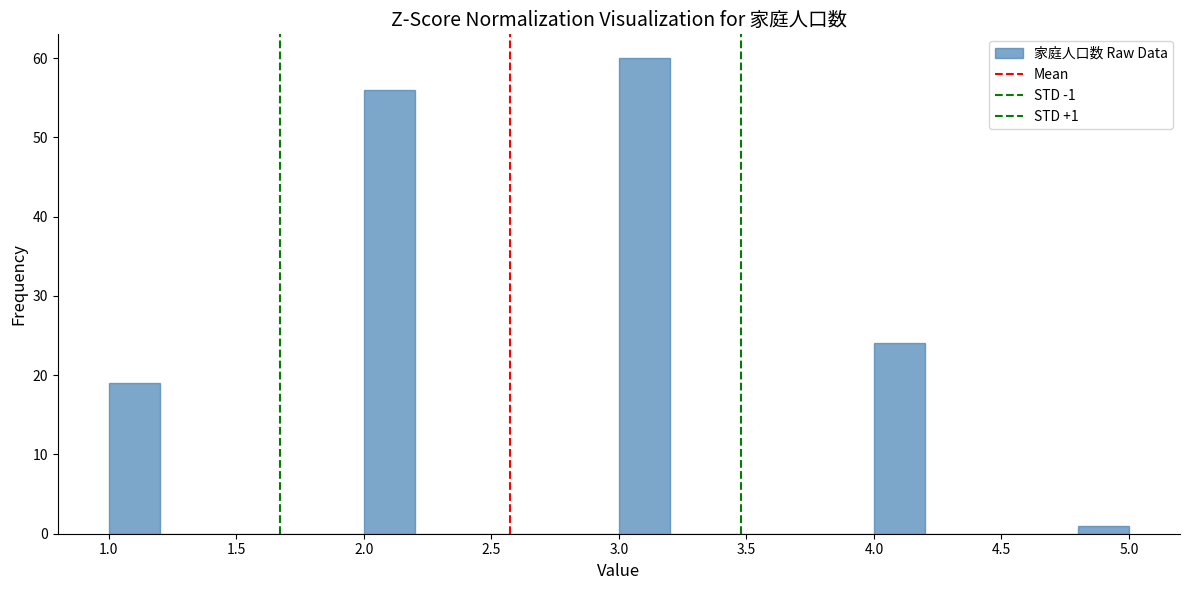

Which range on the x-axis has the tallest bar?

3.0 to 3.2